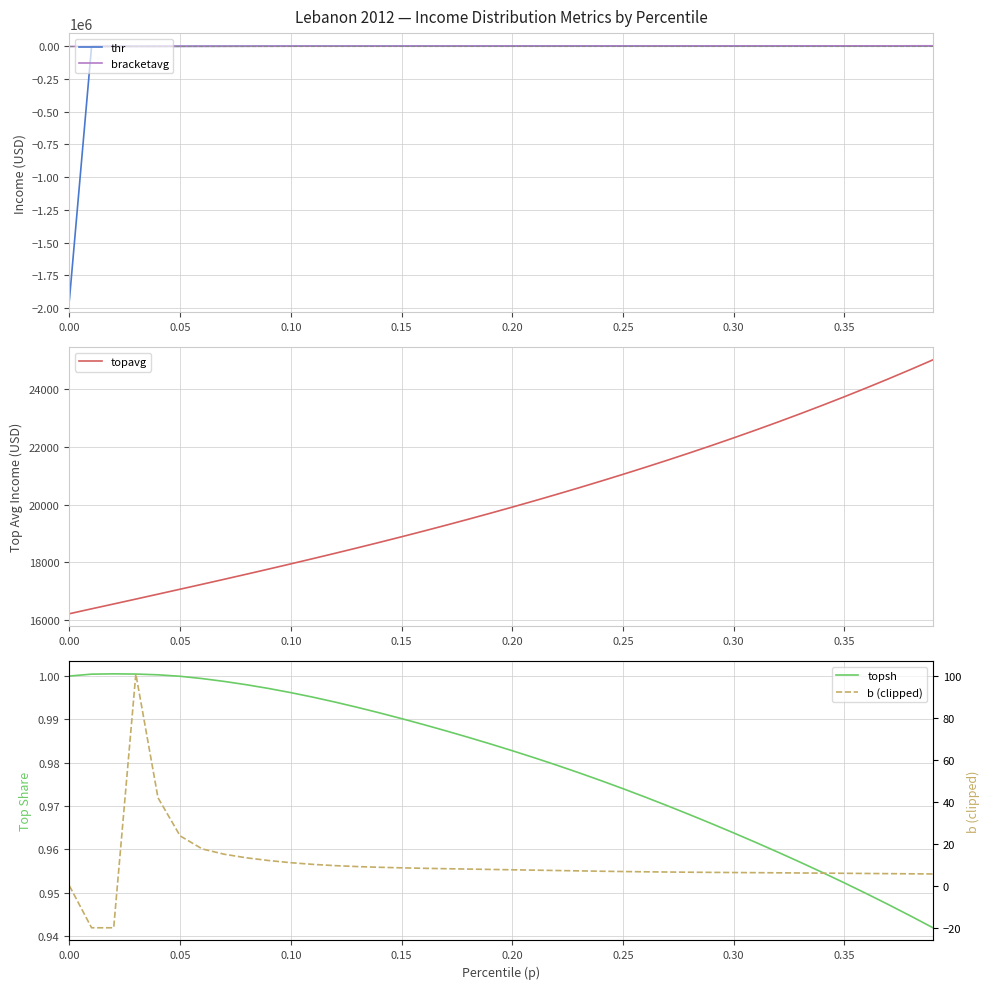

What is the difference between the maximum and minimum values in the thr series?

1941414.6